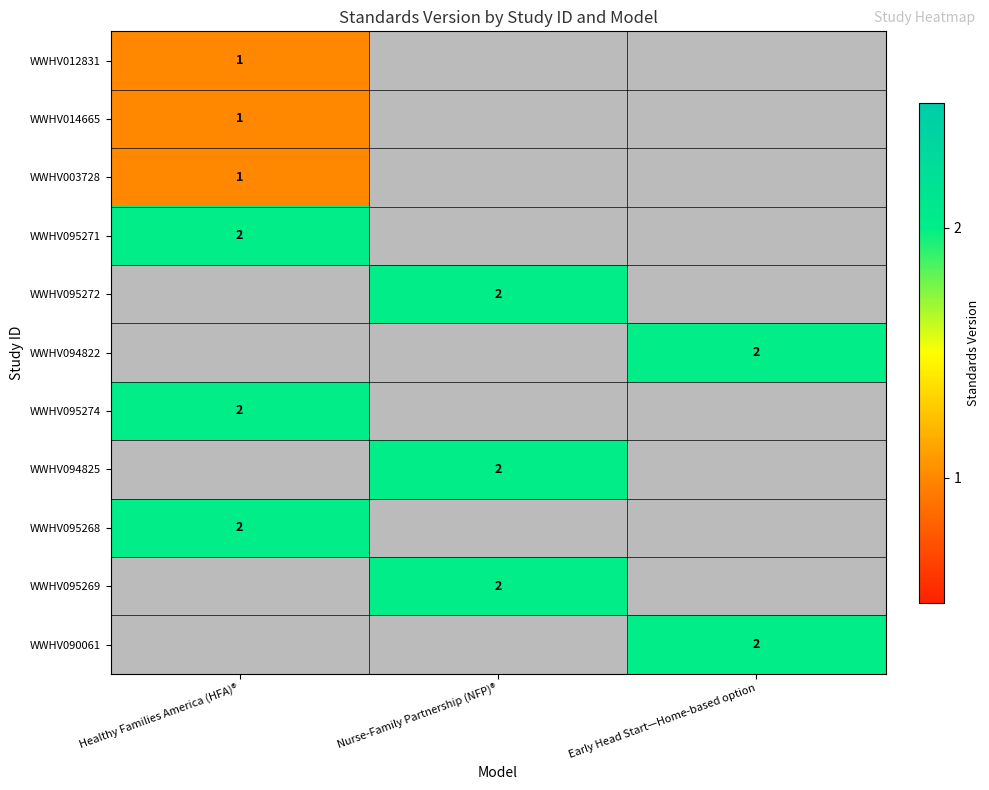

The value of WWHV095268 at Healthy Families America (HFA)® is 2. True or false?

True